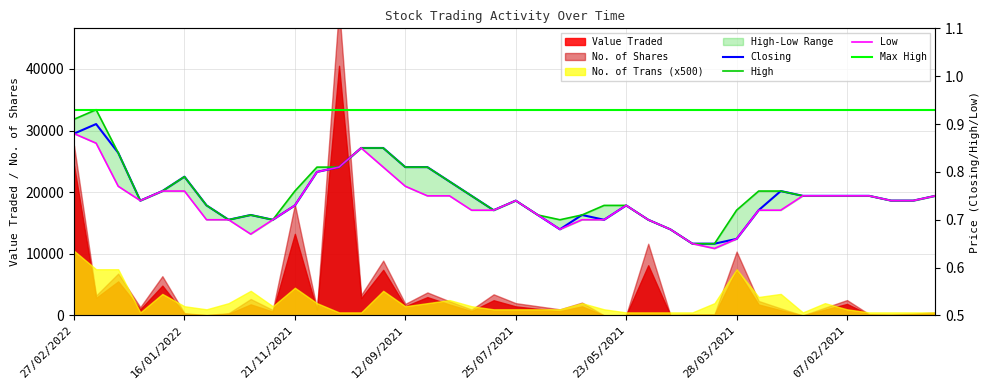

What is the difference between the maximum and minimum values in the Closing series?

0.2